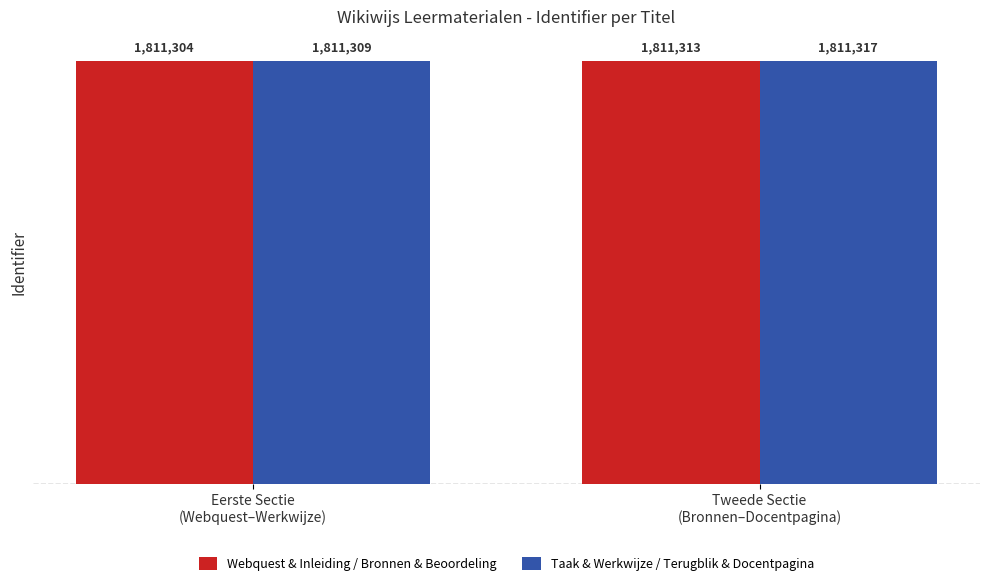

Rank the series at Tweede Sectie
(Bronnen–Docentpagina) from highest to lowest value.

Taak & Werkwijze / Terugblik & Docentpagina, Webquest & Inleiding / Bronnen & Beoordeling